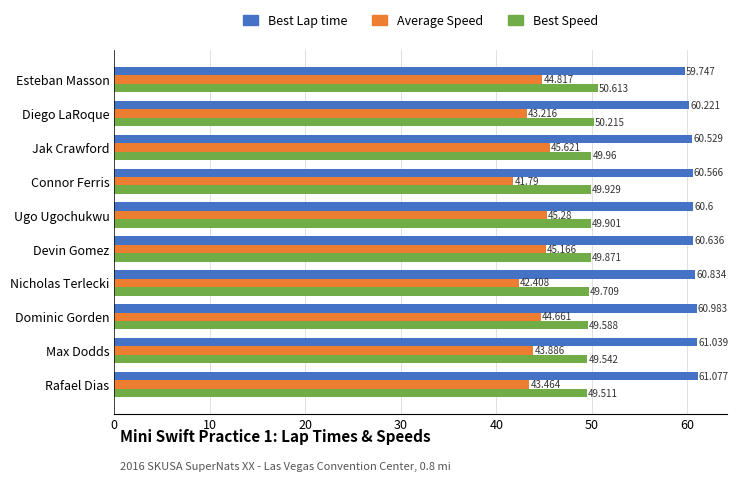

Which series has the largest range (max minus min)?

Average Speed